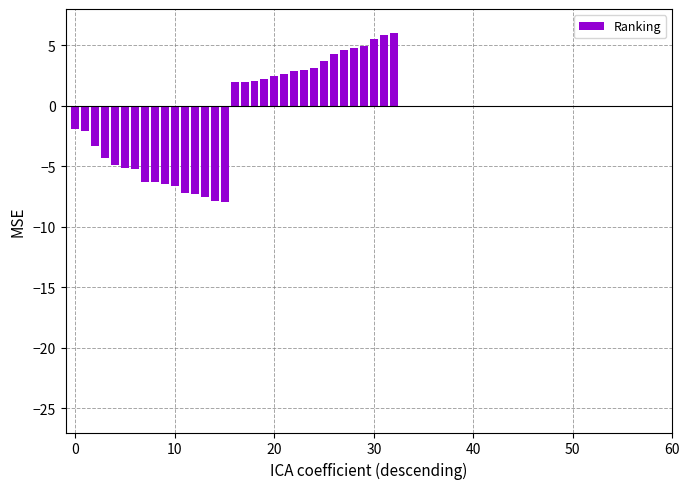

What is the value of the 29th bar from the left?

4.8